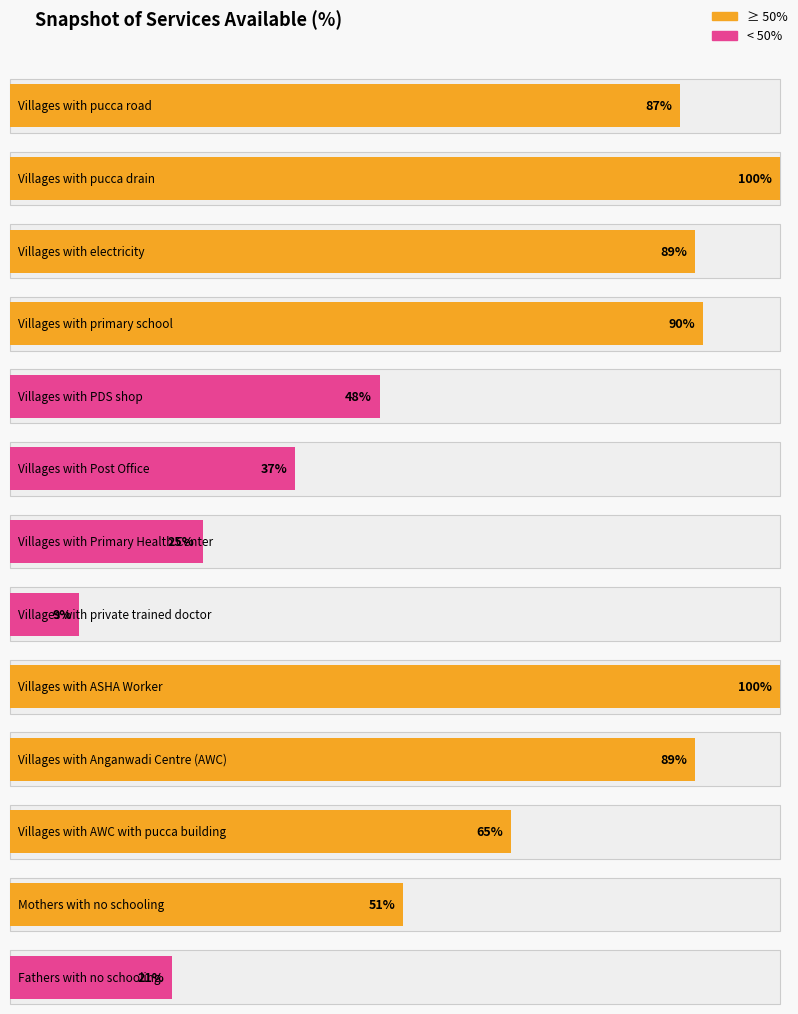

Where does the data first go above 65?

Villages with pucca road